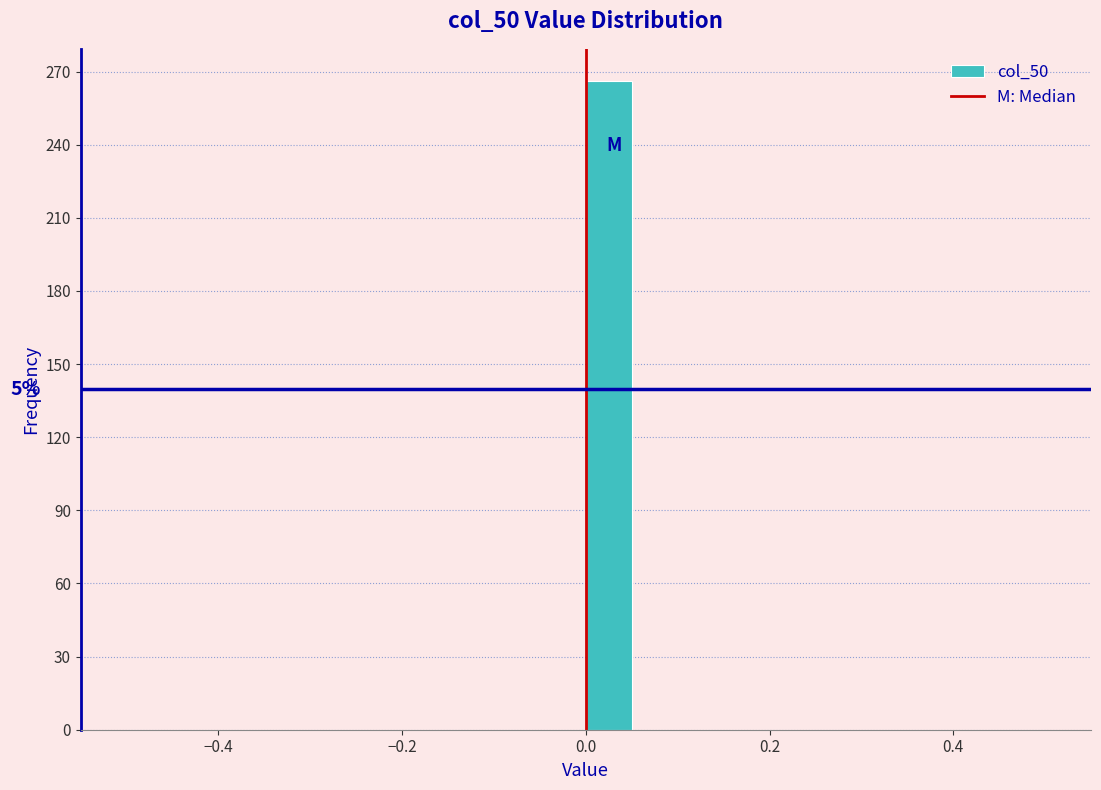

Around what value on the x-axis is the tallest bar? Give the approximate position of its centre, as read against the axis.

0.02